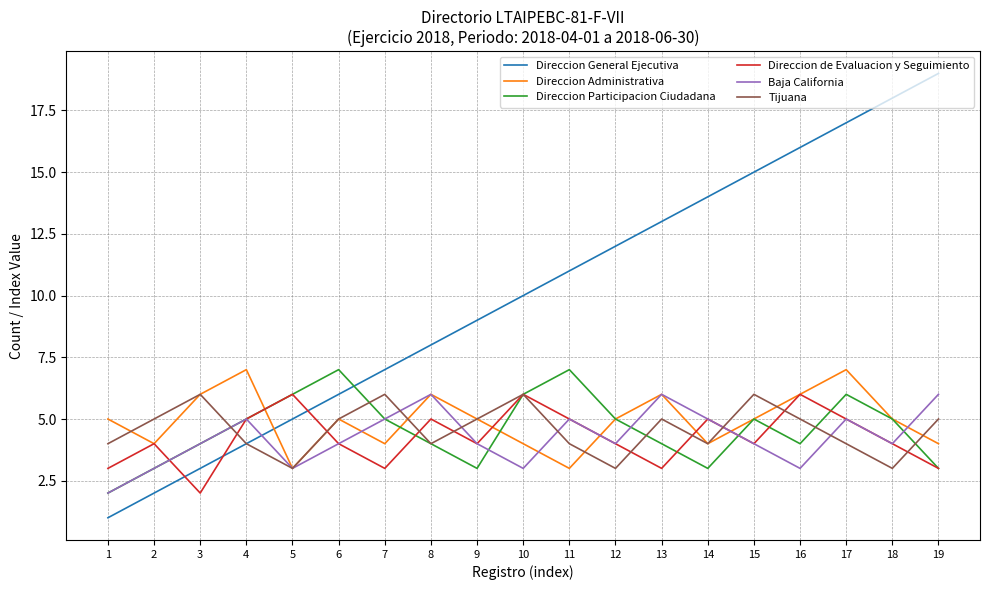

What is the total value across all series at 3?

25